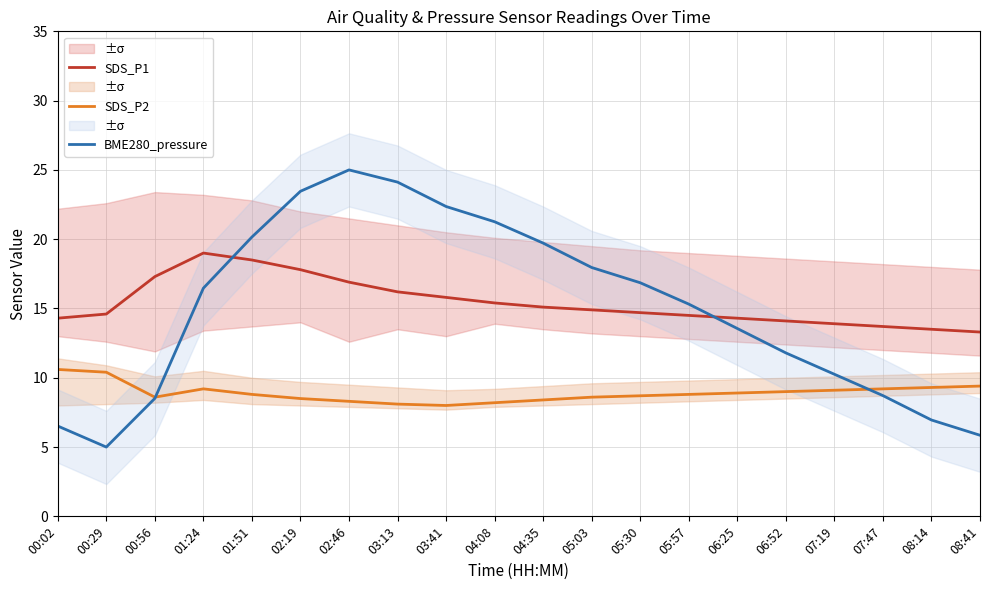

How many data points in SDS_P1 are less than 14?

4